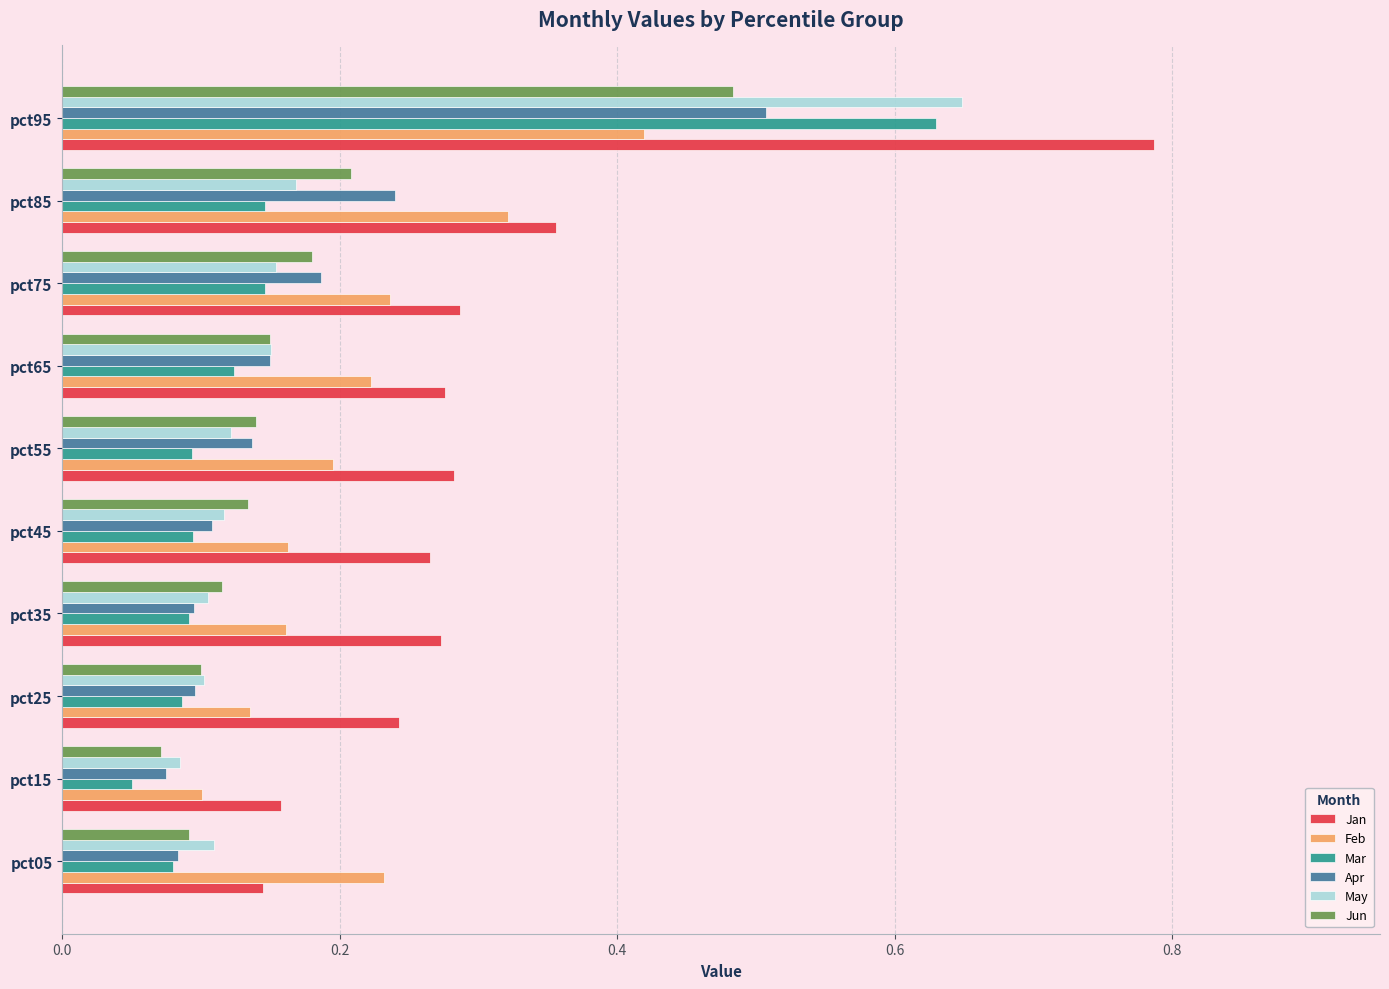

At which category does the chart reach its minimum across all series?

pct15